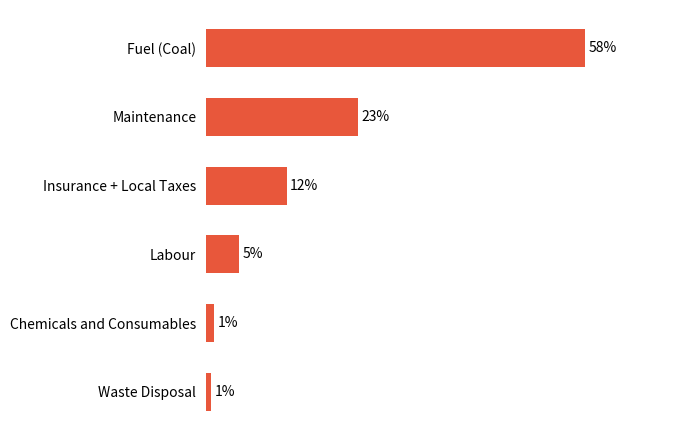

What is the maximum value shown in the chart?

57.6